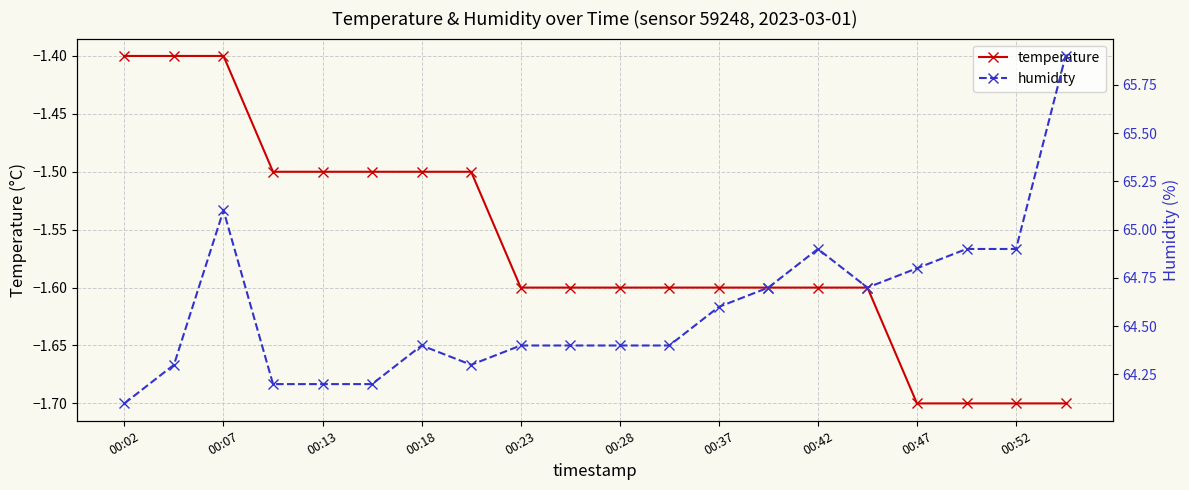

True or false: temperature has more than 2 points higher than both neighbors.

False